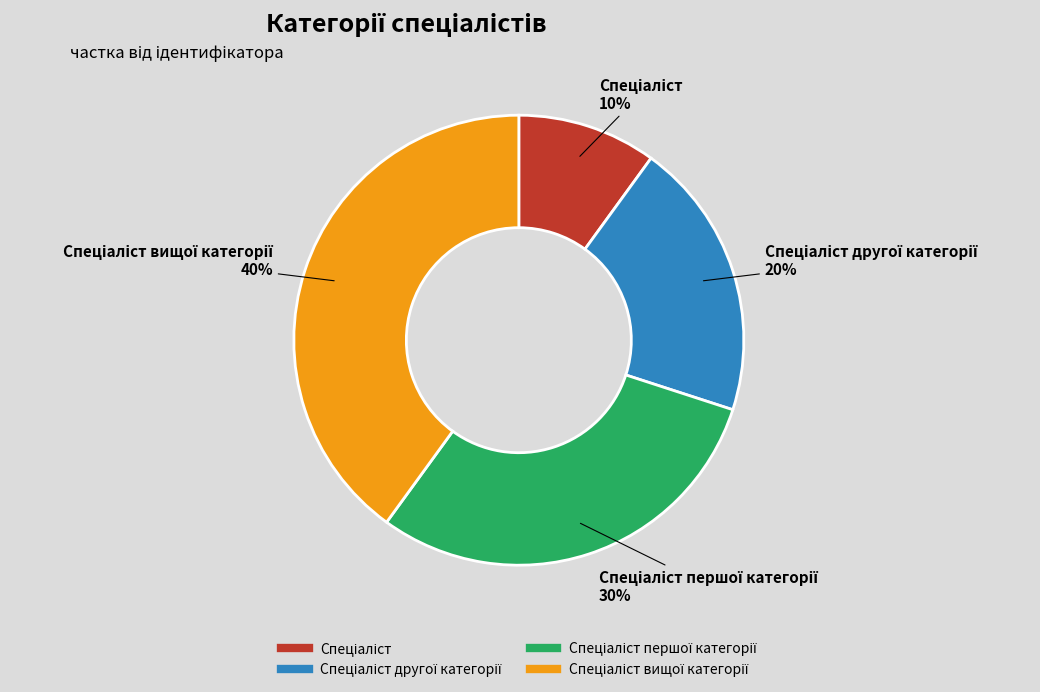

To the nearest percent, what is the average slice percentage?

25%